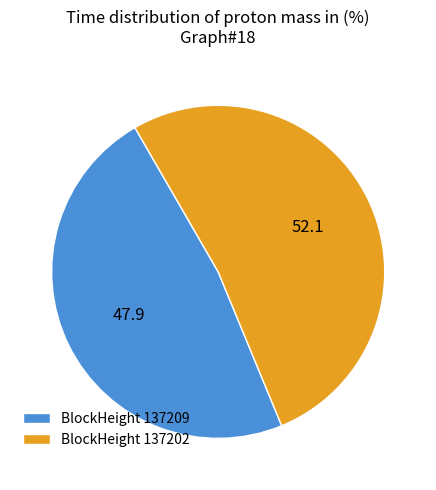

Which slice represents more than half of the pie?

BlockHeight 137202